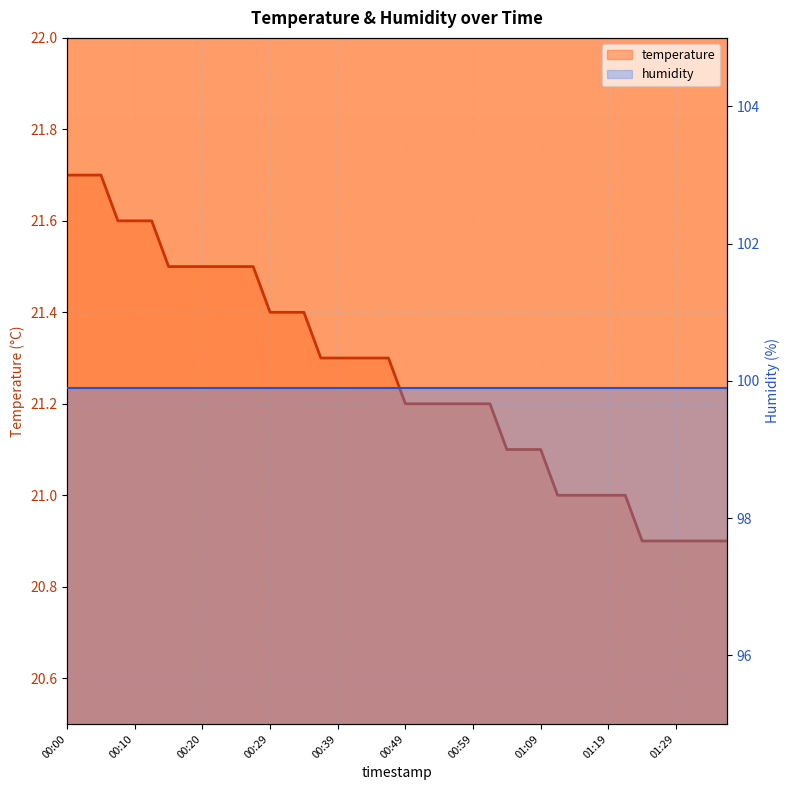

How many lines are shown in the chart?

2